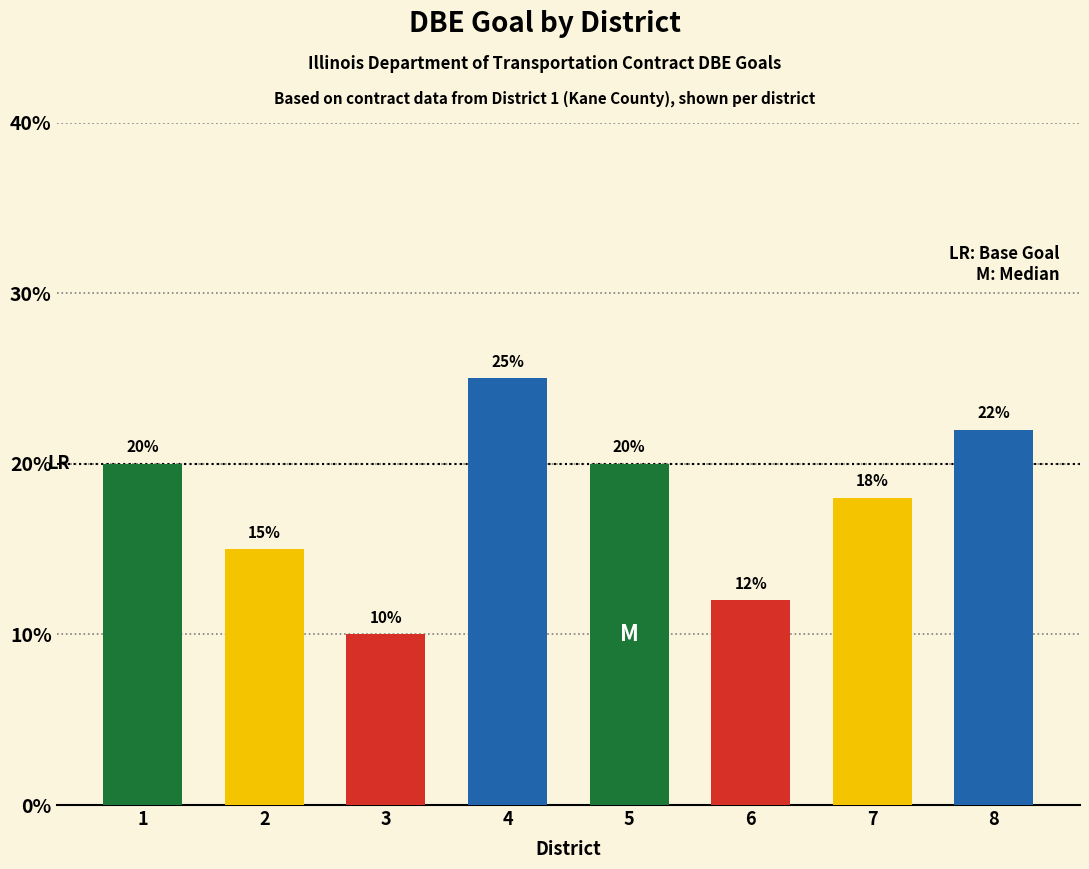

What is the value of the 7th bar from the left?

18